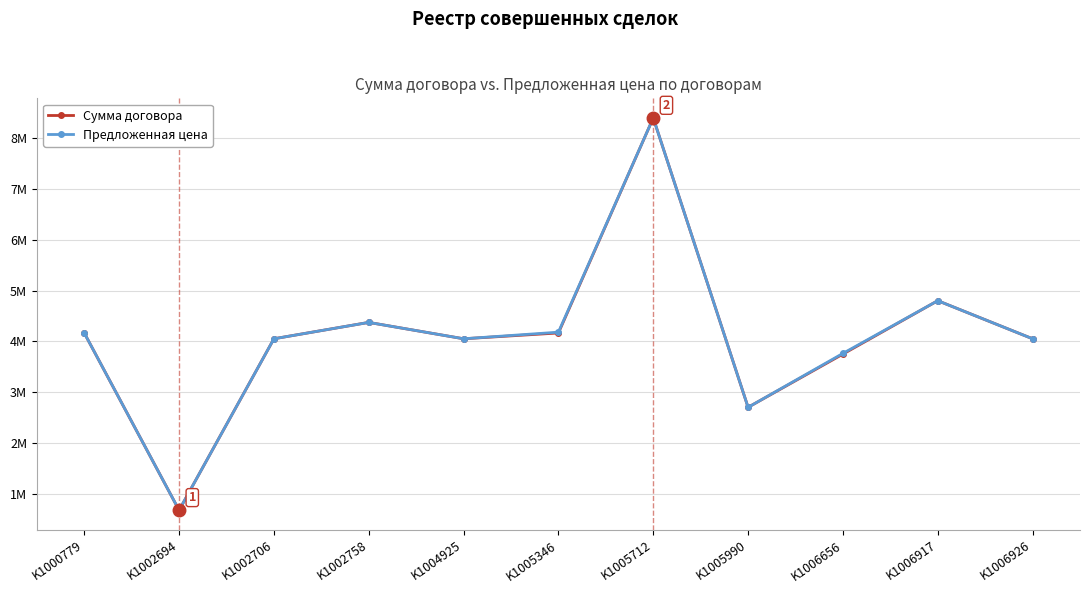

True or false: Предложенная цена and Сумма договора cross at least once.

False